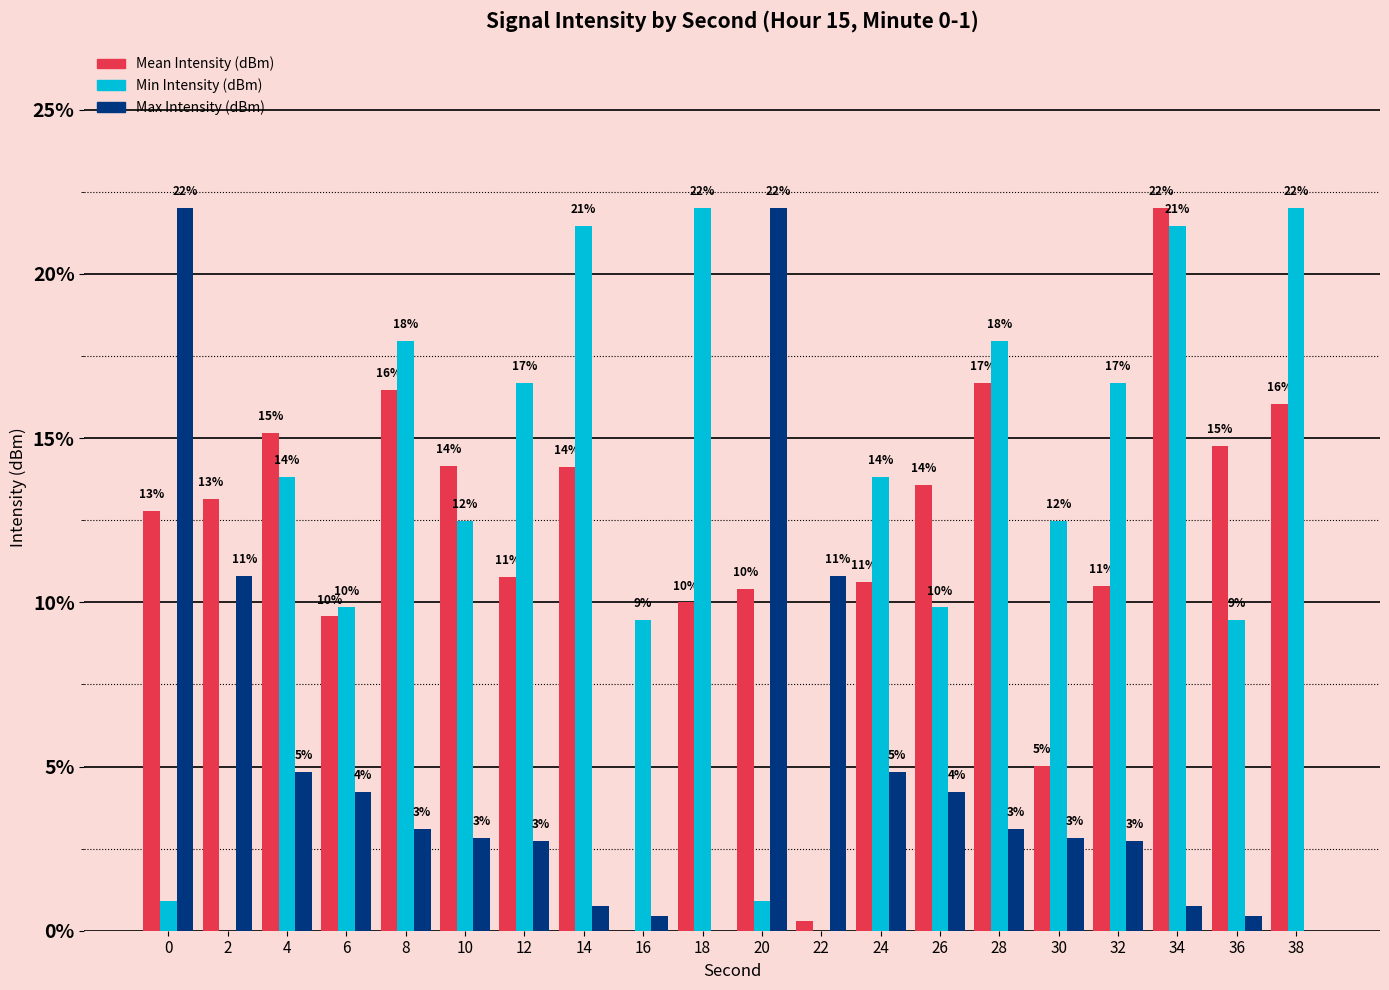

What is the difference between the Mean Intensity (dBm) values at 8 and 12?

5.7